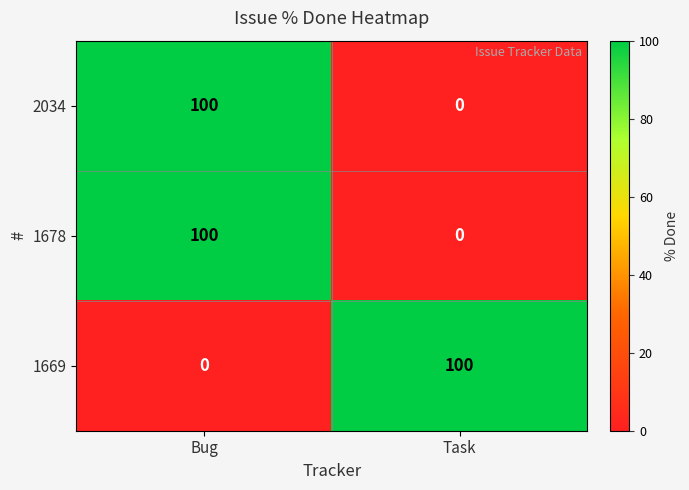

Which category has the highest value in the 2034 series?

Bug